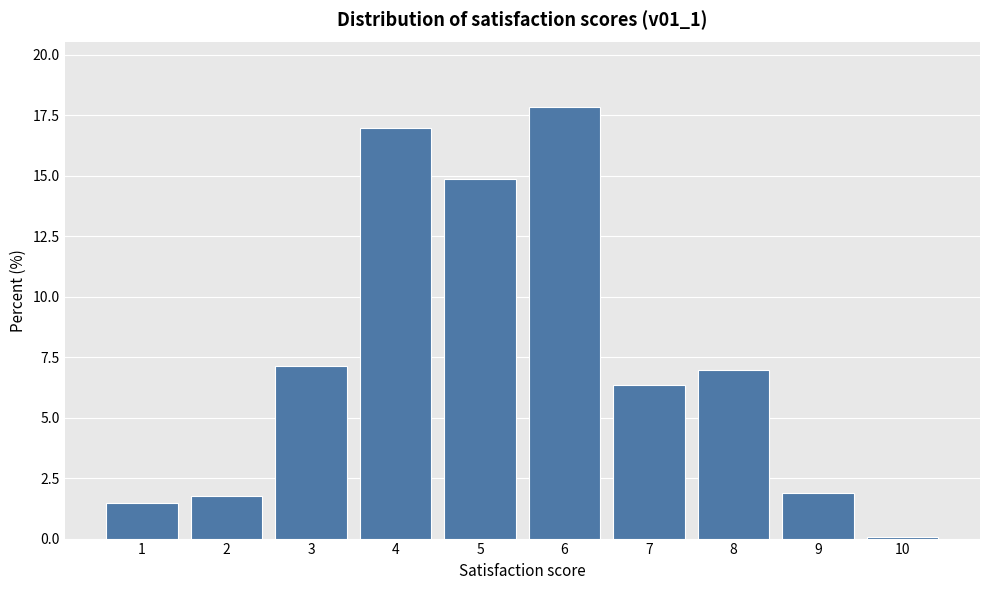

Reading left to right, list all the values displayed in this chart.

1=1.5	2=1.8	3=7.1	4=17.0	5=14.8	6=17.8	7=6.3	8=7.0	9=1.9	10=0.1